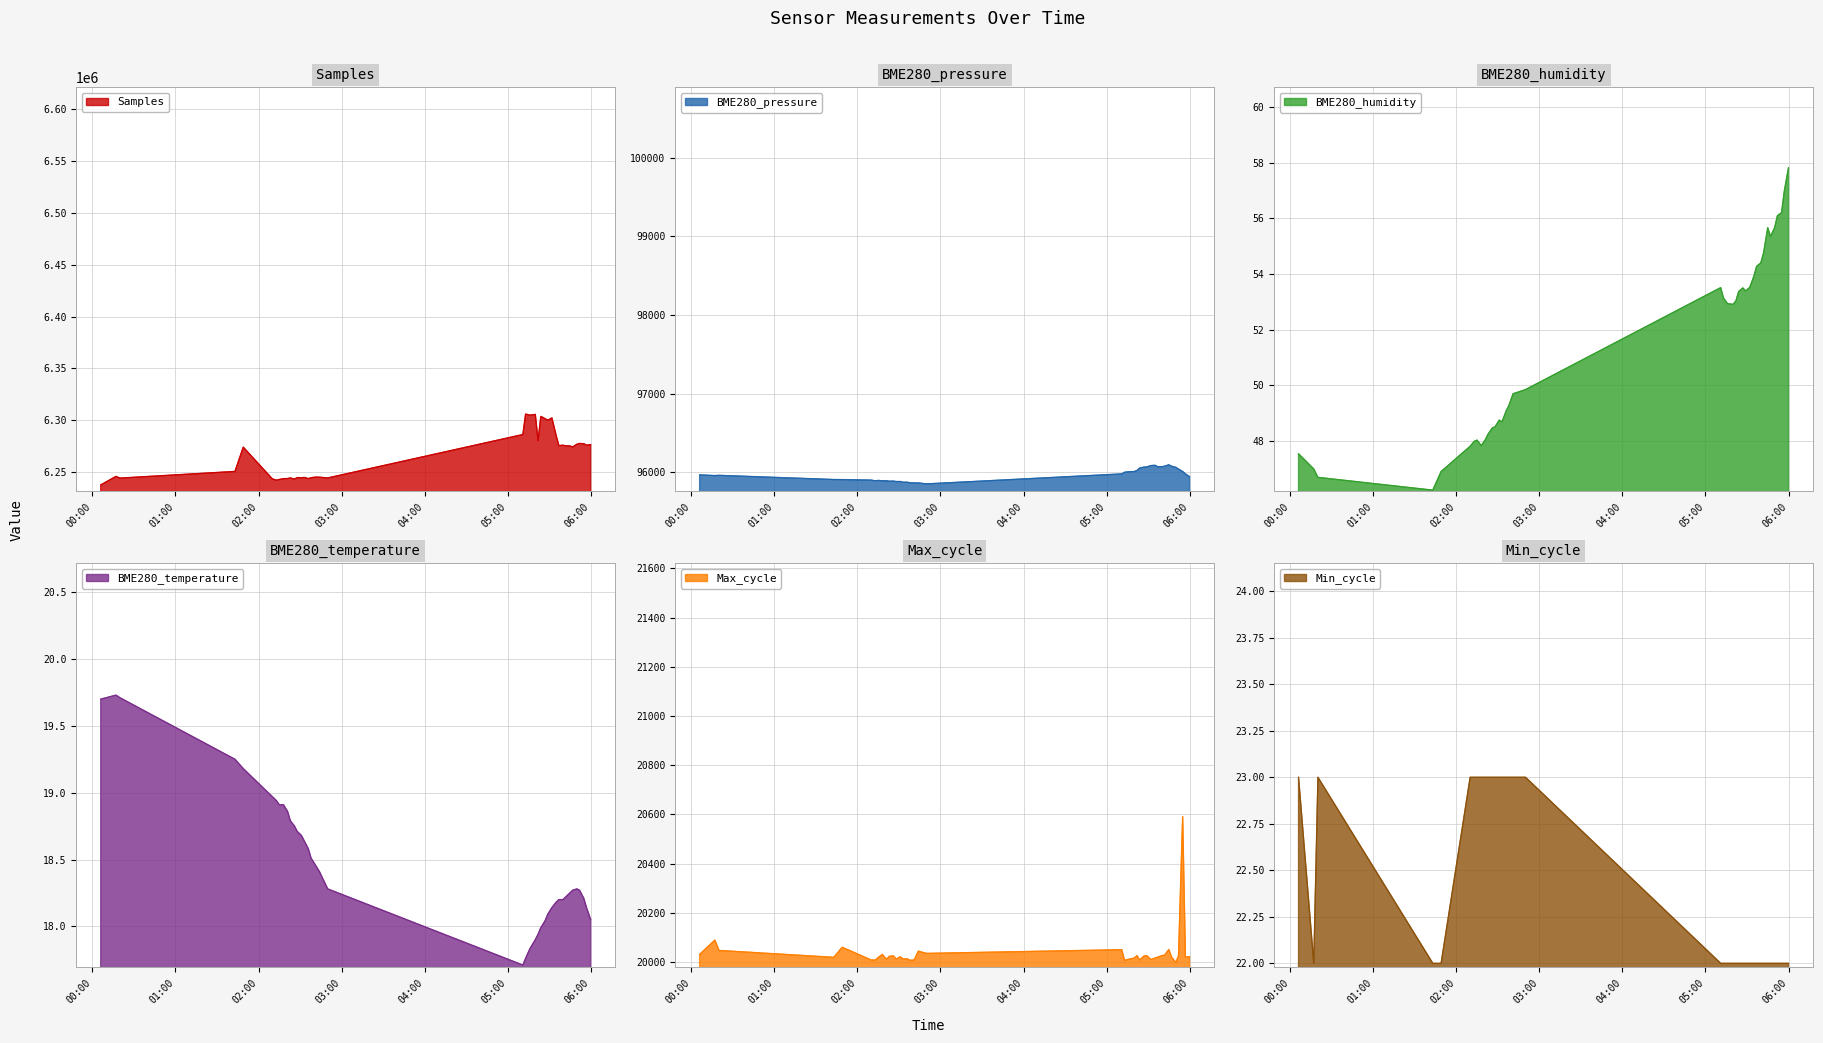

What is the label of the 23rd point from the left?

2022/05/23 05:16